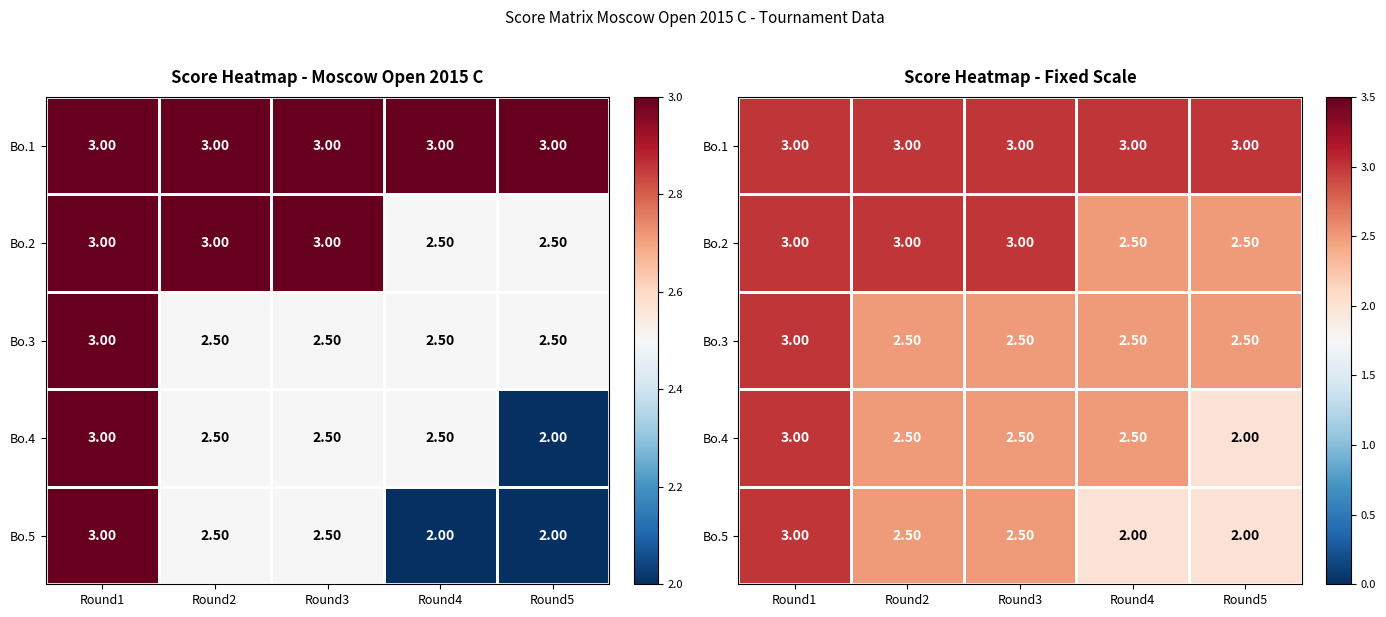

What is the difference between the highest and lowest values at Round3?

0.5